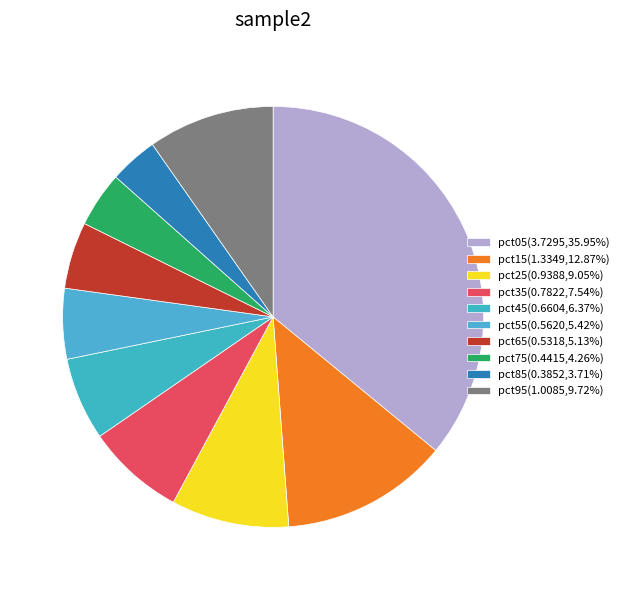

Does pct25 represent more than half of the total?

No